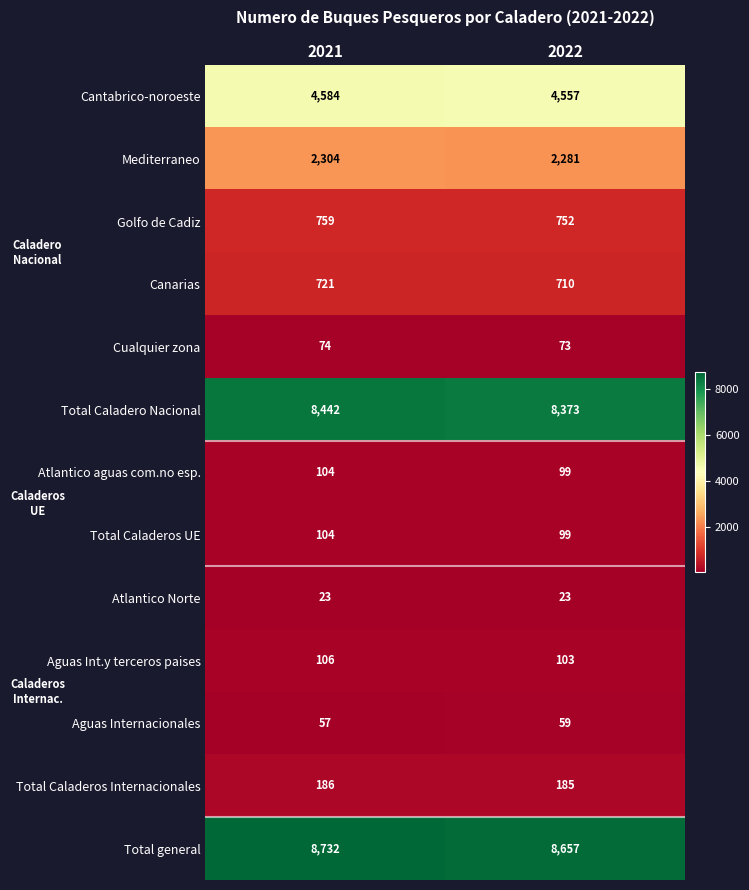

Count the number of categories in the chart.

2